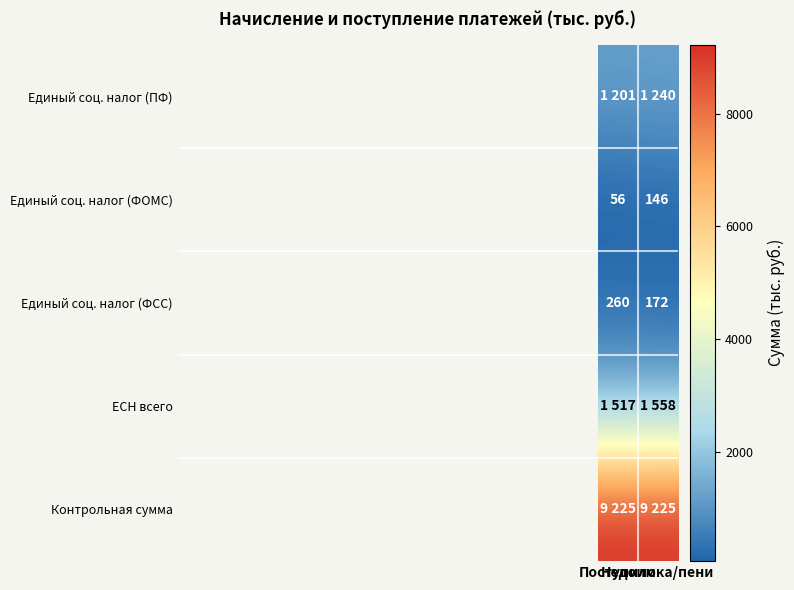

Between Поступило and Недоимка/пени, which is larger?

Недоимка/пени